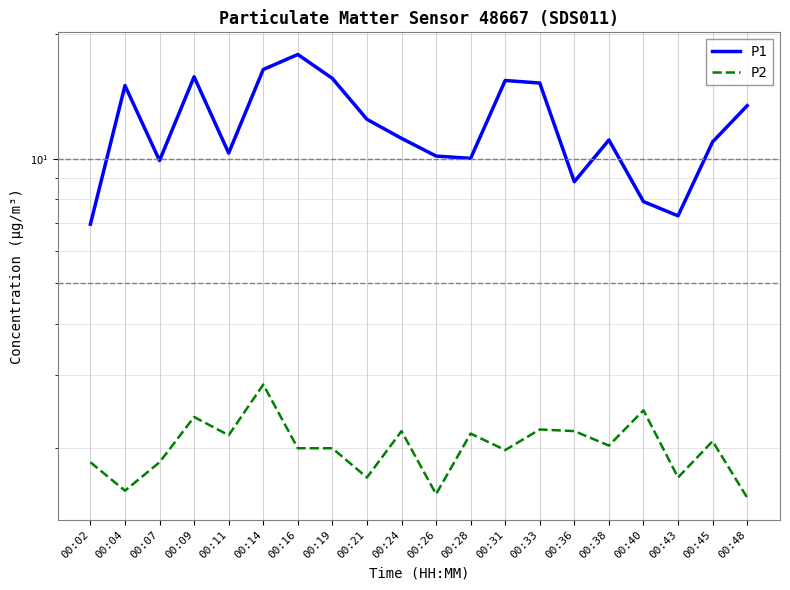

How many lines are shown in the chart?

2